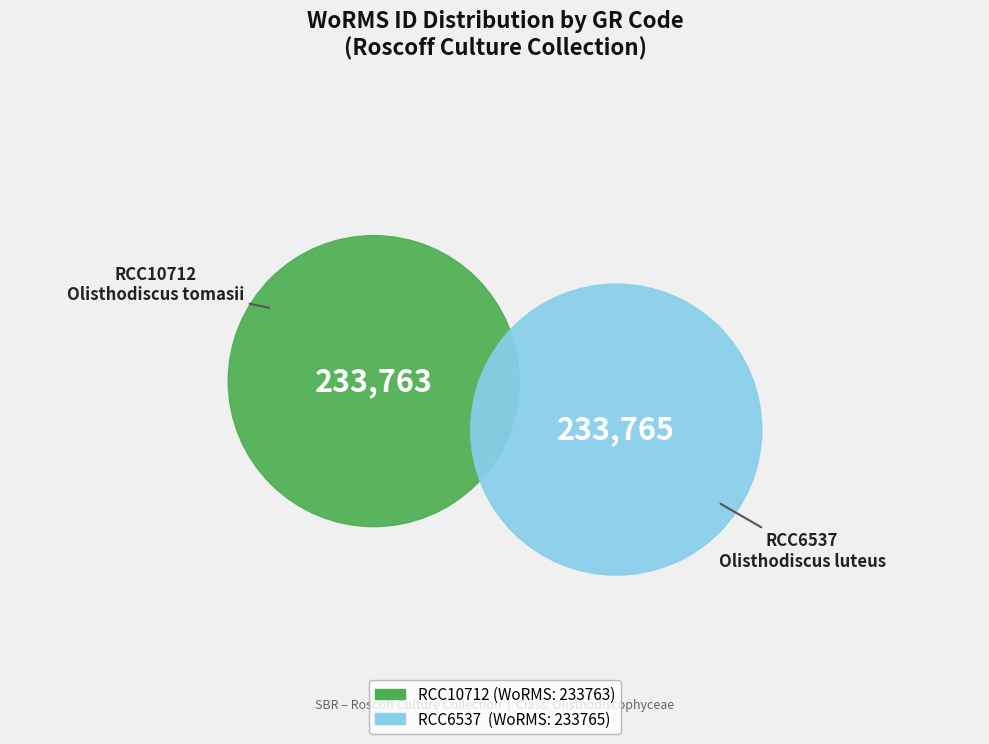

Does RCC6537
Olisthodiscus luteus represent more than half of the total?

Yes